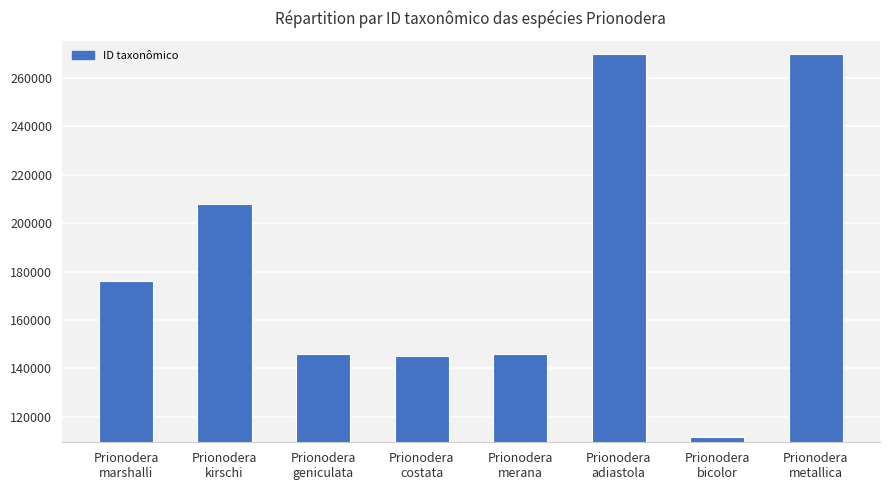

What is the greatest value displayed?

269885